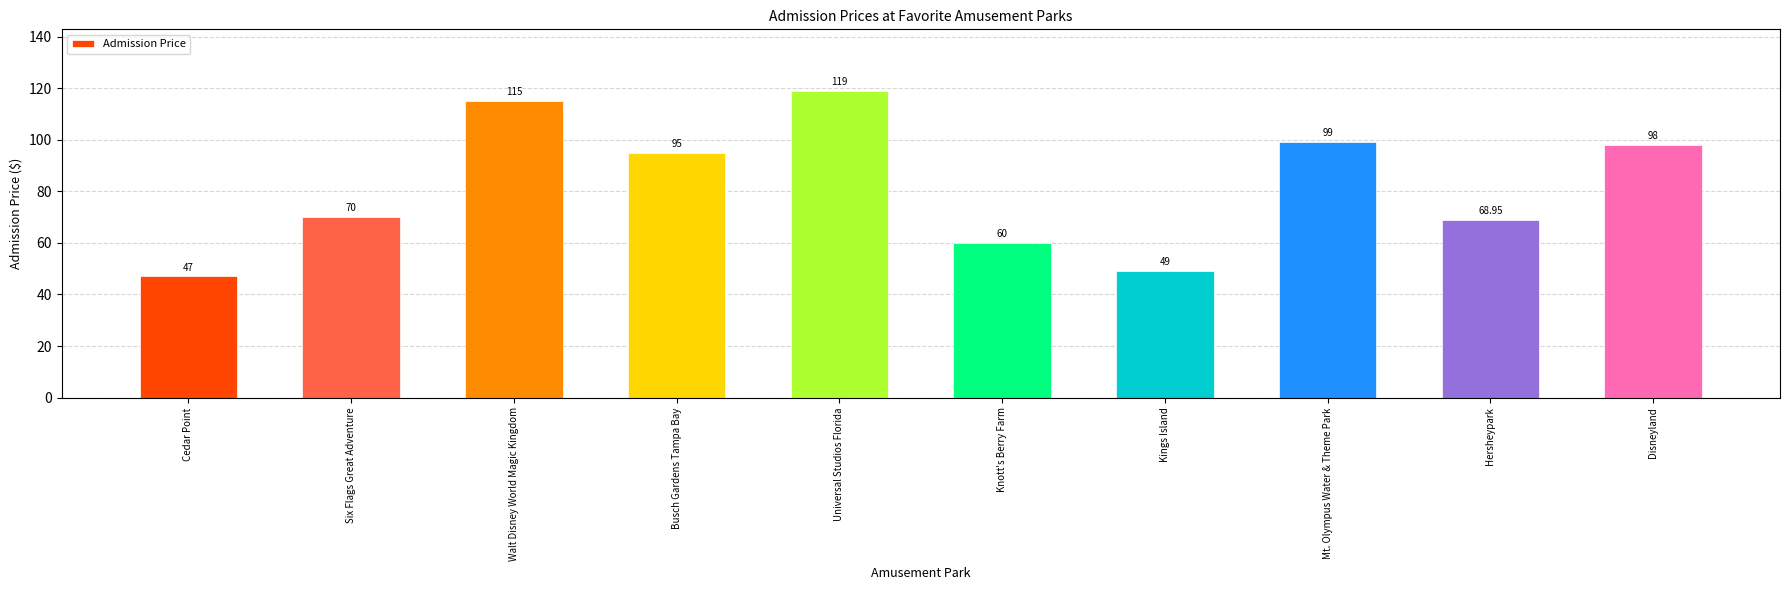

Rank the categories by value from highest to lowest.

Universal Studios Florida, Walt Disney World Magic Kingdom, Mt. Olympus Water & Theme Park, Disneyland, Busch Gardens Tampa Bay, Six Flags Great Adventure, Hersheypark, Knott's Berry Farm, Kings Island, Cedar Point